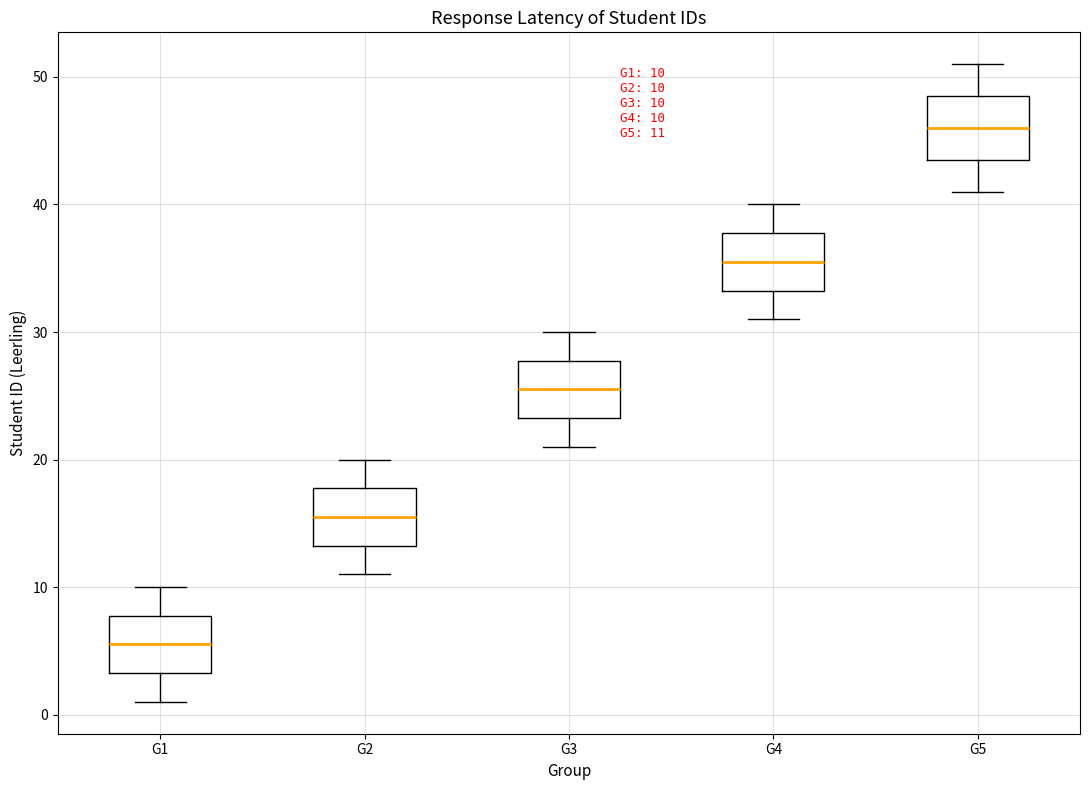

Which box's median line is the highest?

G5